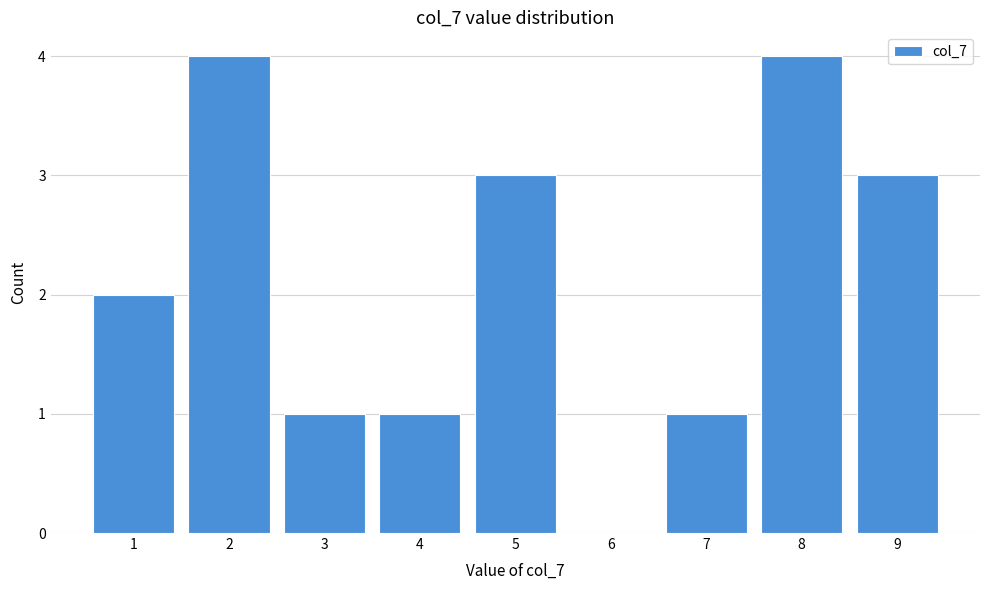

Reading left to right, transcribe this chart: for each bar, give the range it covers on the x-axis and its height. The values are not printed on the chart, so give them approximately, as read against the axis.

0.5 to 1.5: 2
1.5 to 2.5: 4
2.5 to 3.5: 1
3.5 to 4.5: 1
4.5 to 5.5: 3
5.5 to 6.5: 0
6.5 to 7.5: 1
7.5 to 8.5: 4
8.5 to 9.5: 3